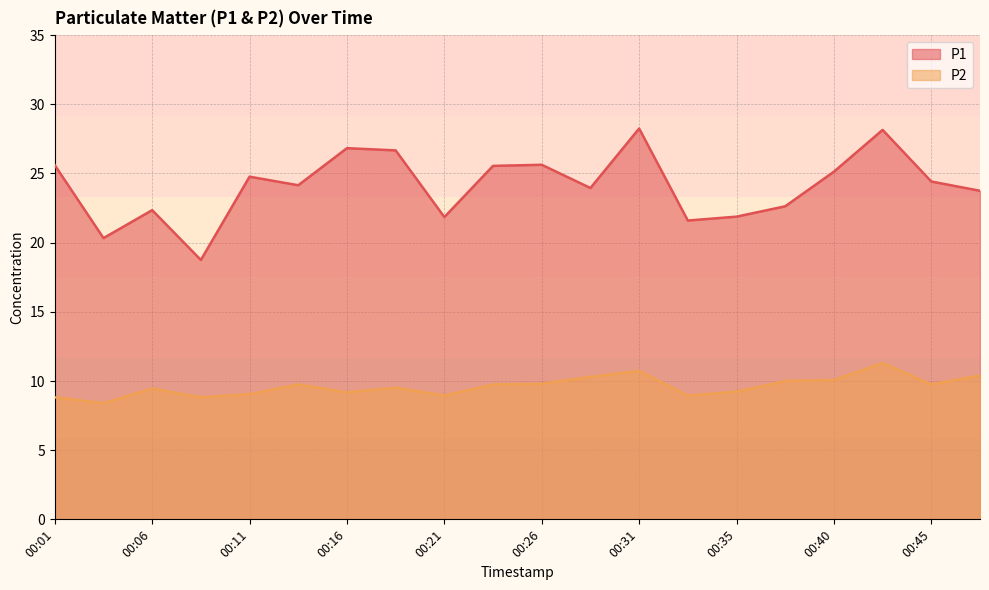

How many lines are shown in the chart?

2